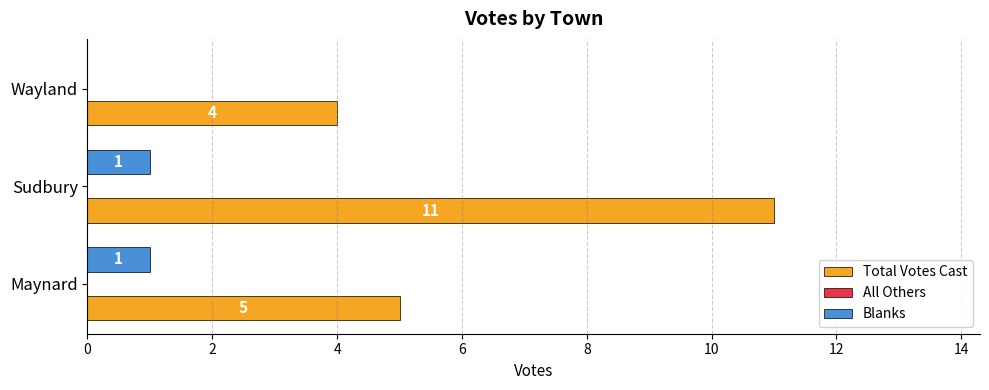

What is the total value across all series at Maynard?

6